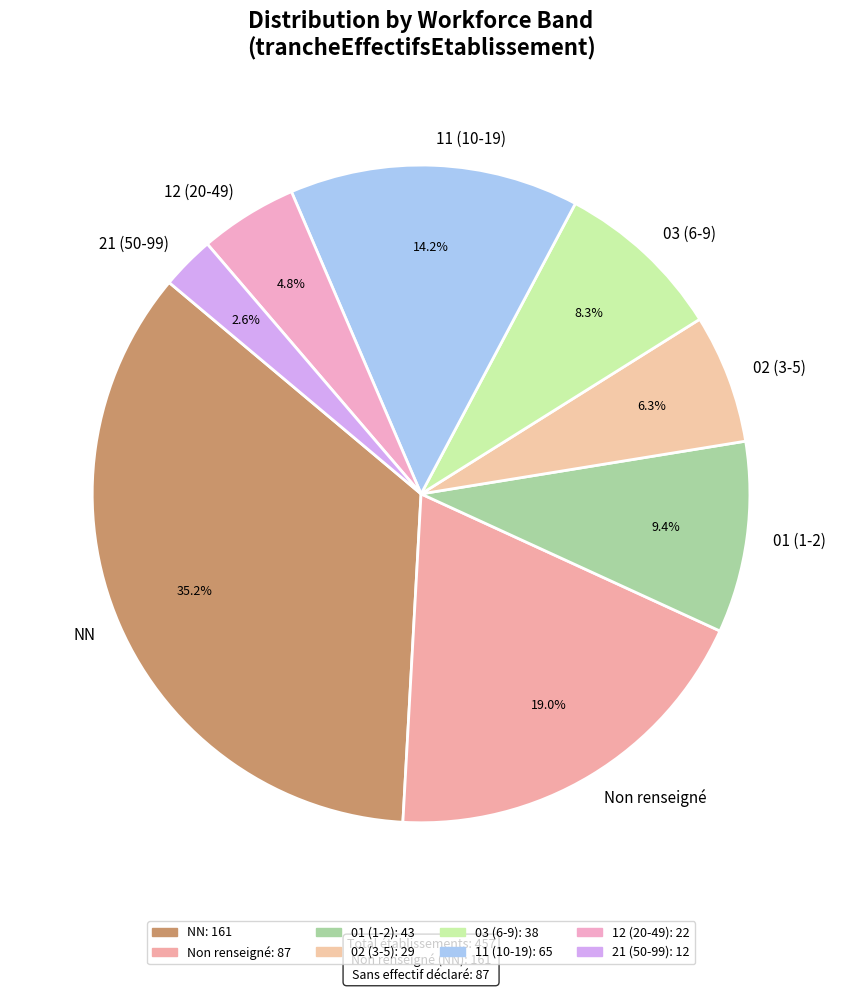

Which has a higher value, 12 (20-49) or 02 (3-5)?

02 (3-5)